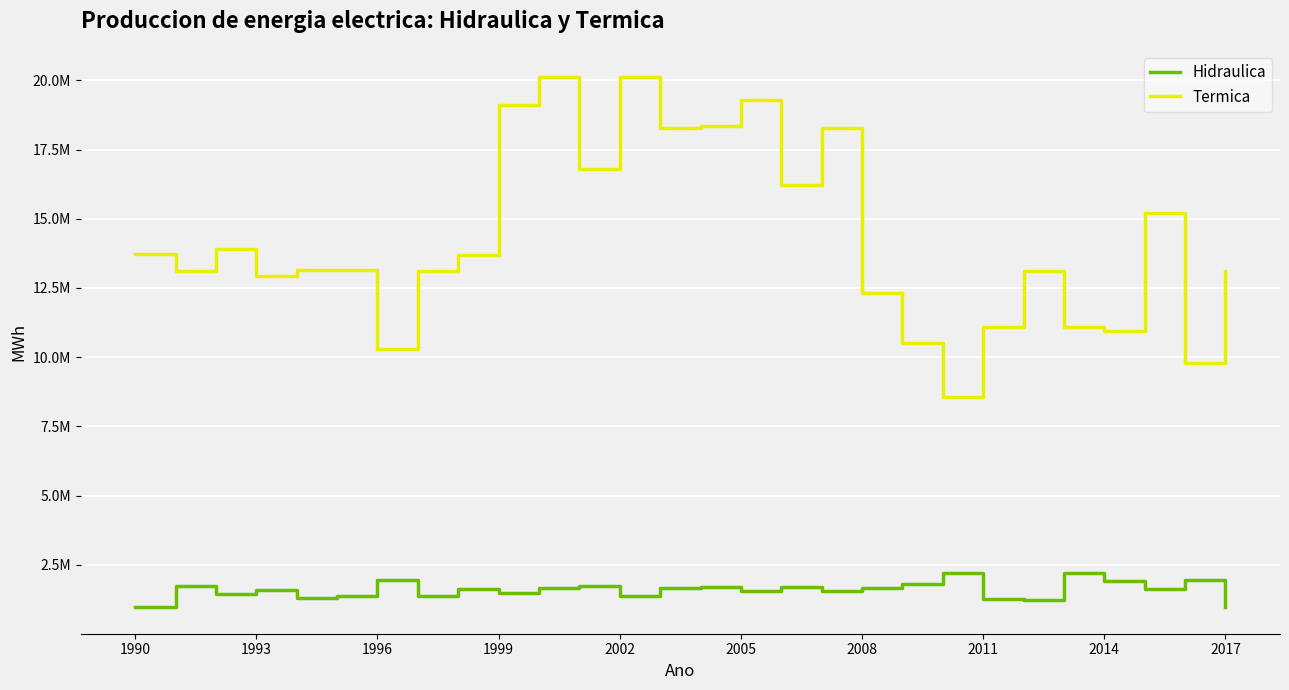

What is the label of the 4th point from the left?

1993